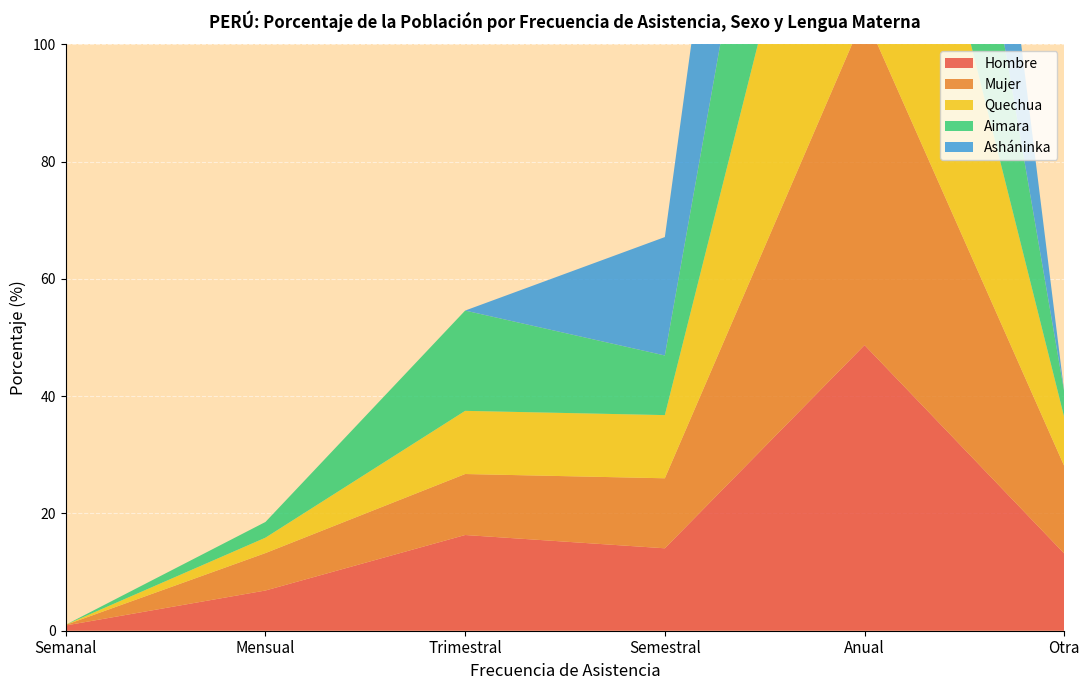

Reading left to right, extract all data points from this chart.

Hombre: Semanal=0.9	Mensual=6.9	Trimestral=16.3	Semestral=14.1	Anual=48.7	Otra=13.2
Mujer: Semanal=0.1	Mensual=6.4	Trimestral=10.4	Semestral=11.9	Anual=56.3	Otra=14.9
Quechua: Semanal=0.0	Mensual=2.6	Trimestral=10.8	Semestral=10.8	Anual=67.5	Otra=8.3
Aimara: Semanal=0.0	Mensual=2.7	Trimestral=17.1	Semestral=10.2	Anual=65.7	Otra=4.3
Asháninka: Semanal=0.0	Mensual=0.0	Trimestral=0.0	Semestral=20.2	Anual=77.5	Otra=0.0